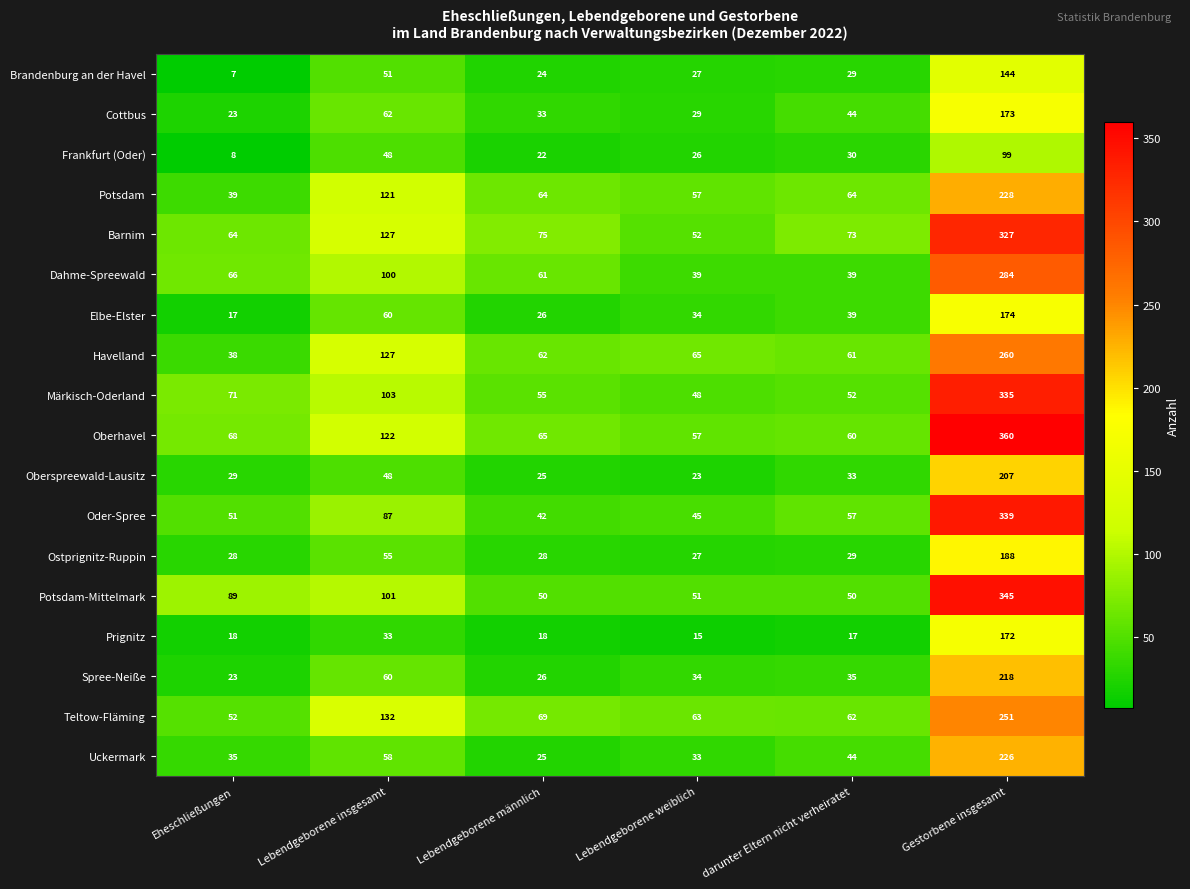

What is the spread (max minus min) of values at Gestorbene insgesamt?

261